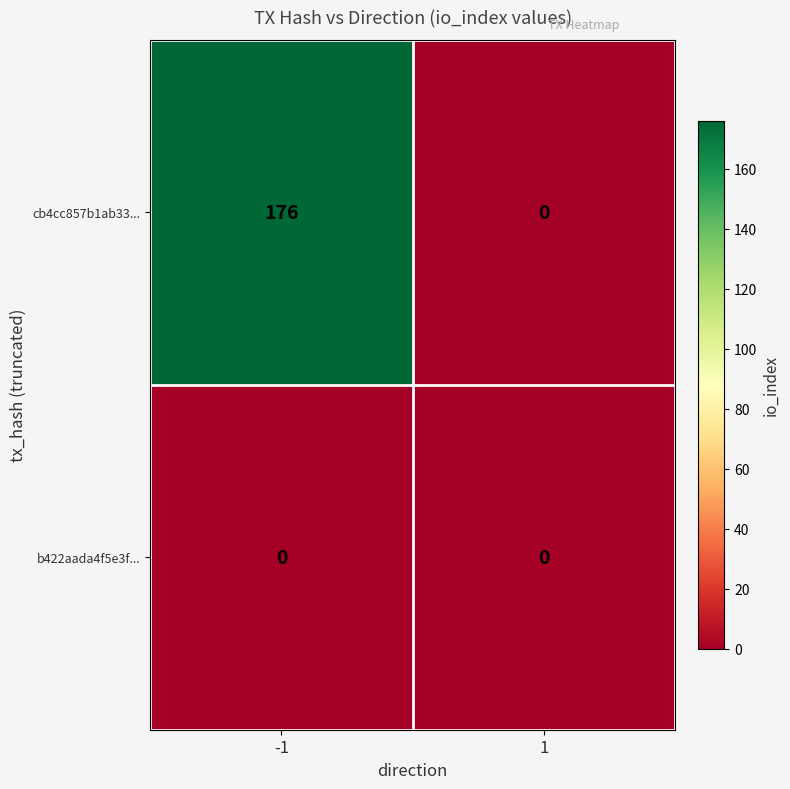

Is the value of b422aada4f5e3f... at 1 greater than the value of cb4cc857b1ab33... at -1?

No